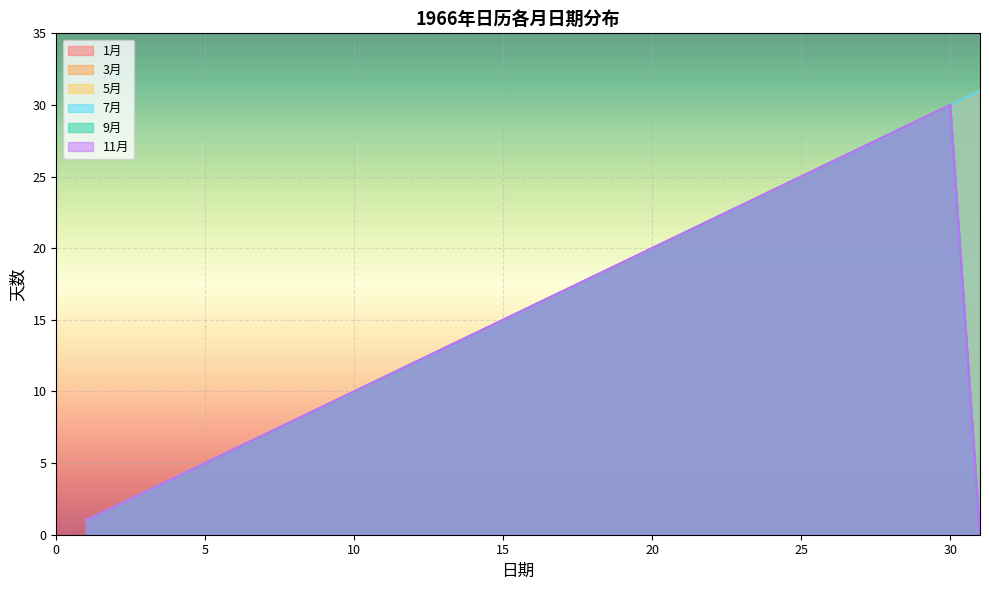

True or false: 5月 and 1月 intersect in this chart.

False